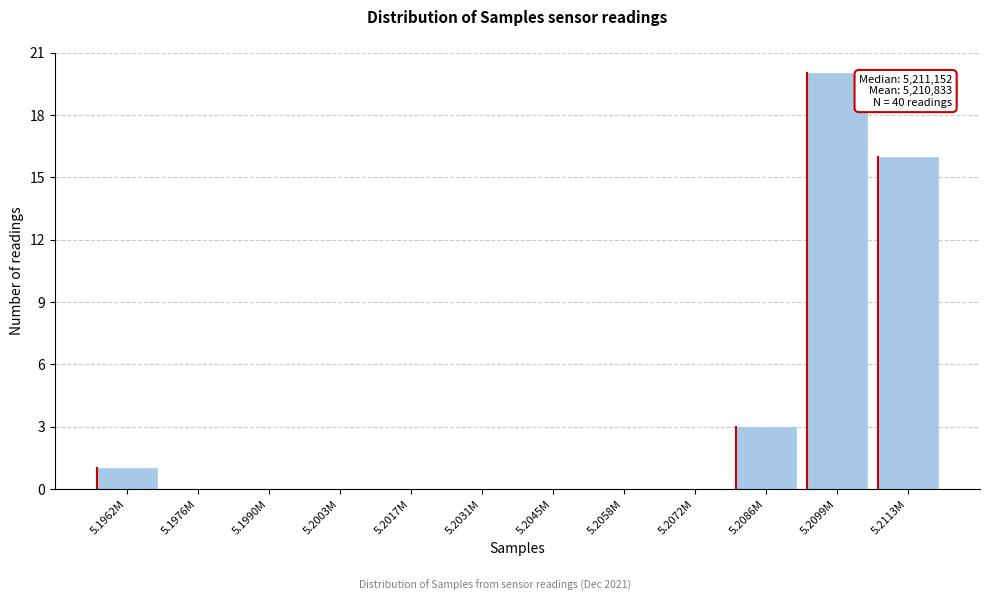

Reading right to left, extract all data points from this chart.

5.2113M=16	5.2099M=20	5.2086M=3	5.2072M=0	5.2058M=0	5.2045M=0	5.2031M=0	5.2017M=0	5.2003M=0	5.1990M=0	5.1976M=0	5.1962M=1